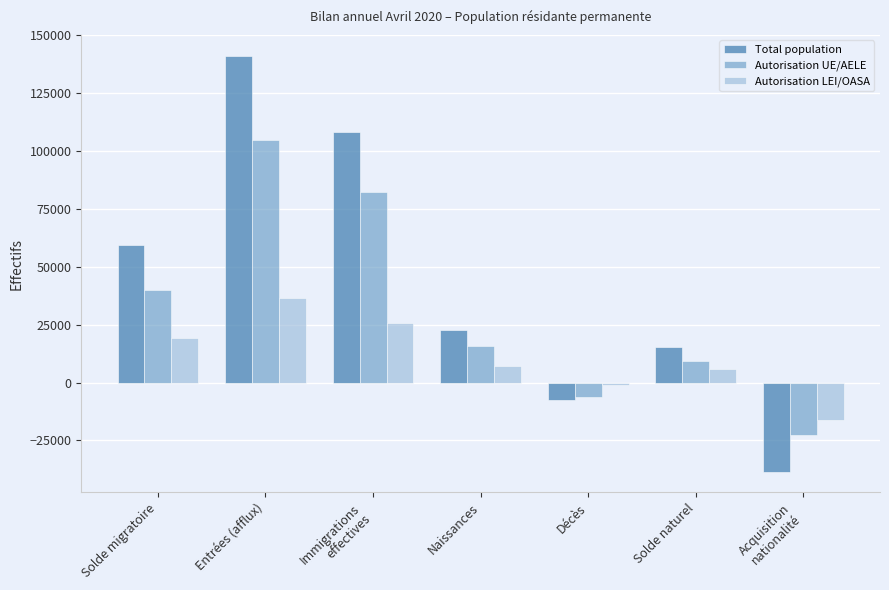

What is the maximum value shown in the chart?

141225